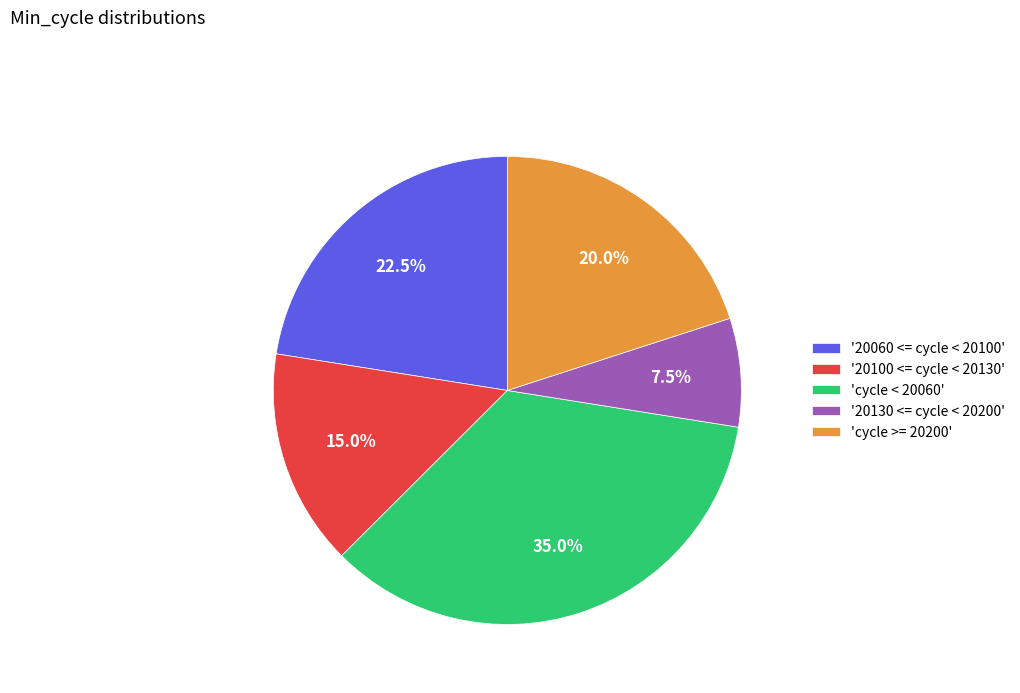

How many segments does this pie chart have?

5